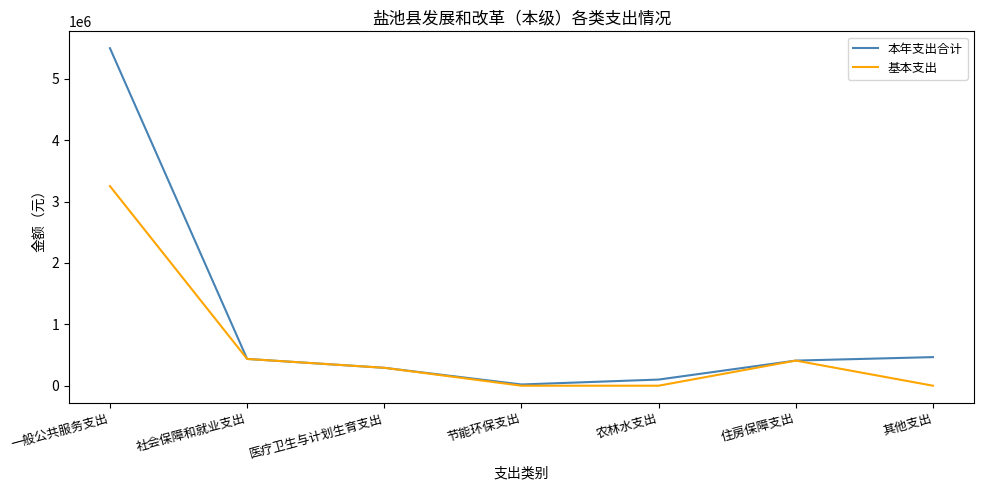

What value does the 基本支出 series have at 医疗卫生与计划生育支出?

291450.2